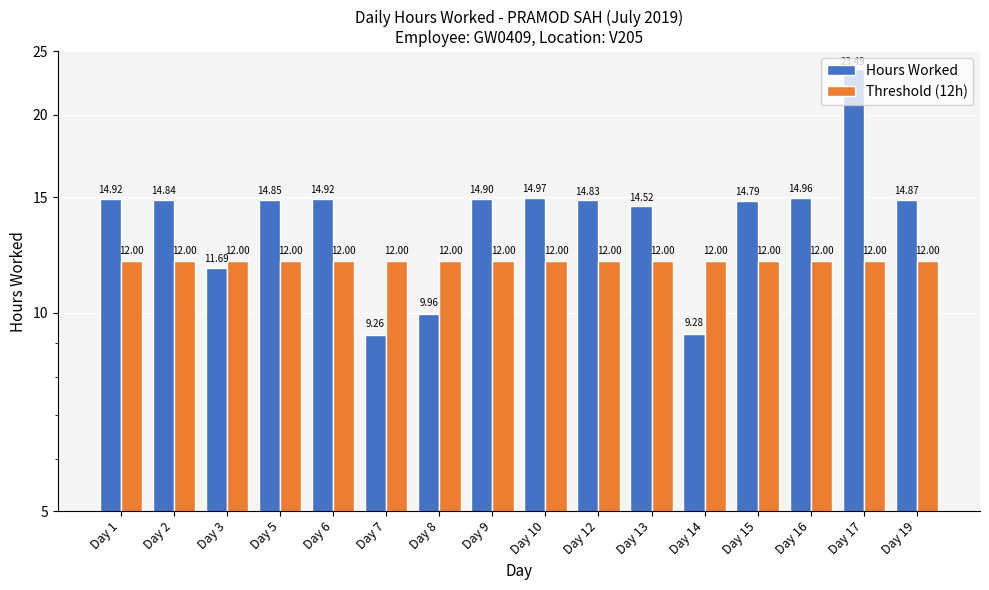

Where is Threshold (12h) nearest to the value 12?

Day 1